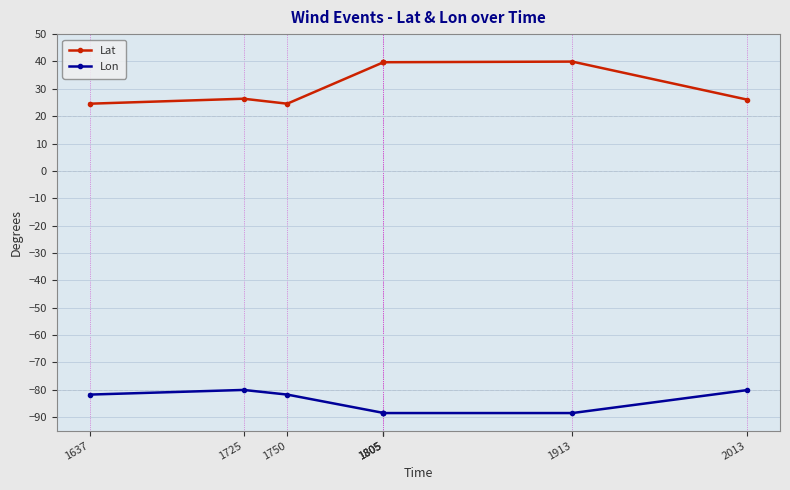

At which category does Lon reach its first local peak?

1725